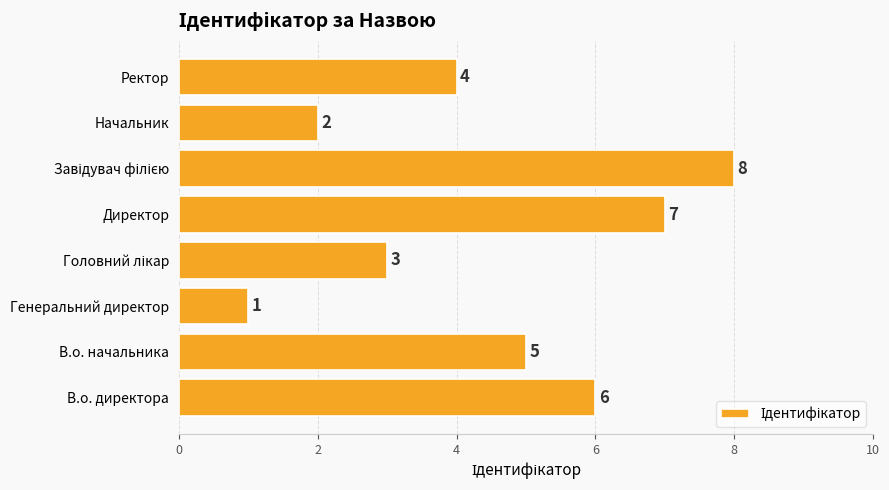

Count the values in the range 3 to 7.

5